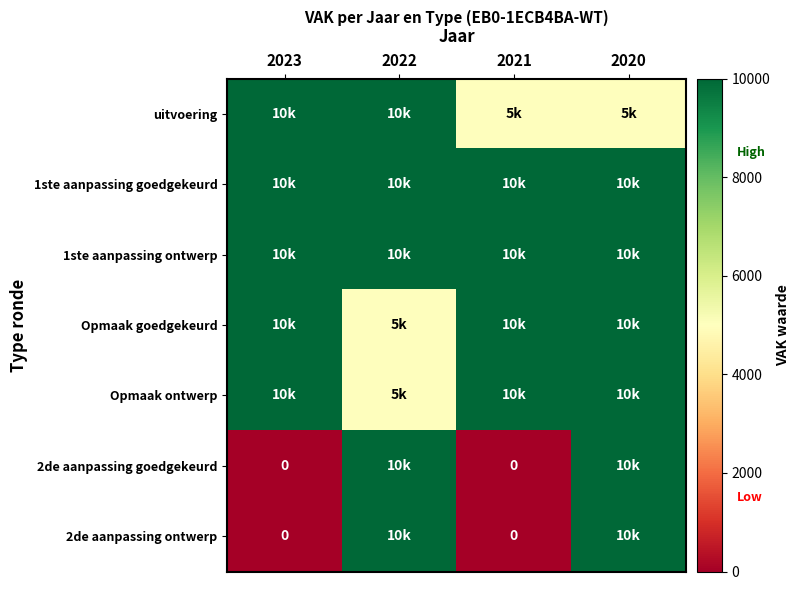

How many values in the Opmaak goedgekeurd series are below 10000?

1